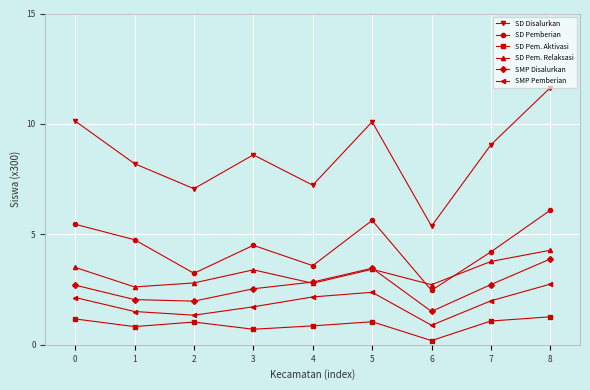

In SMP Pemberian, how many points are higher than both neighbors (excluding endpoints)?

1